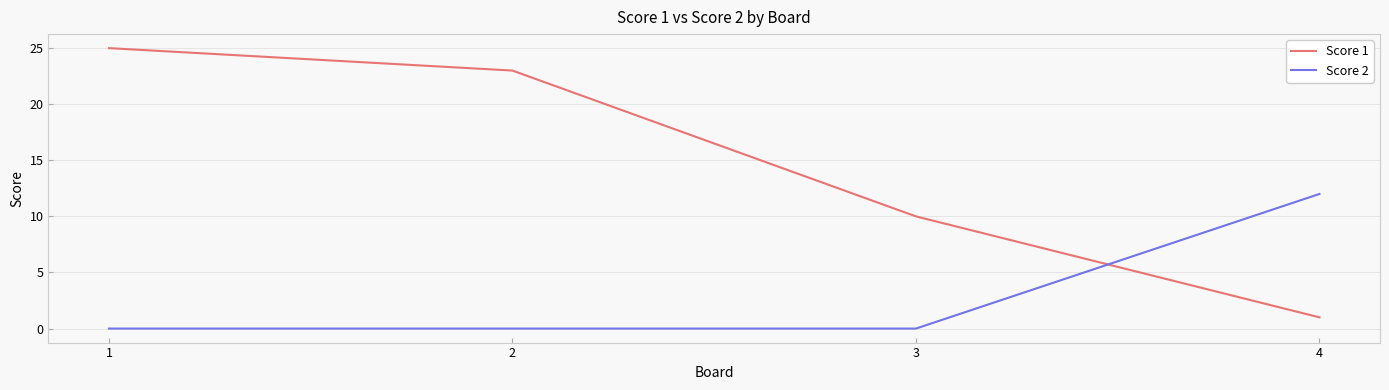

Rank the categories by Score 1 value from lowest to highest.

4, 3, 2, 1